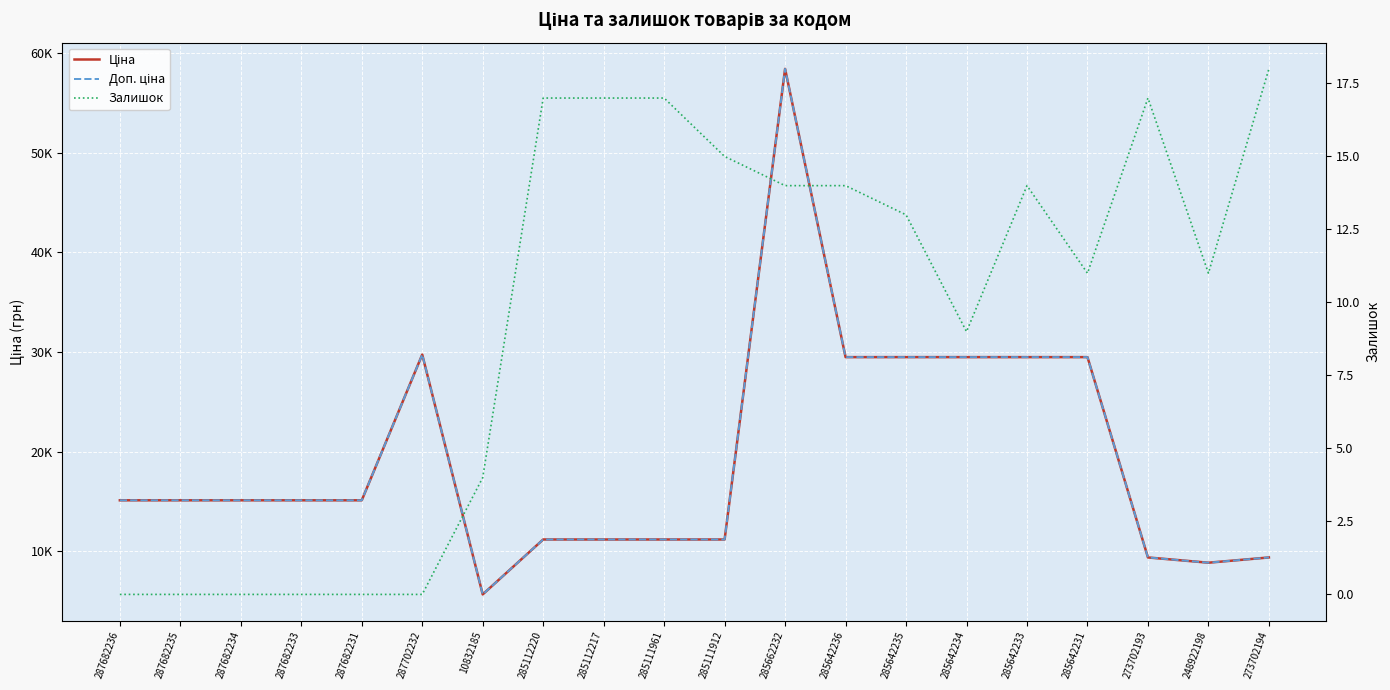

What are all the series names shown in the legend?

Ціна, Доп. ціна, Залишок